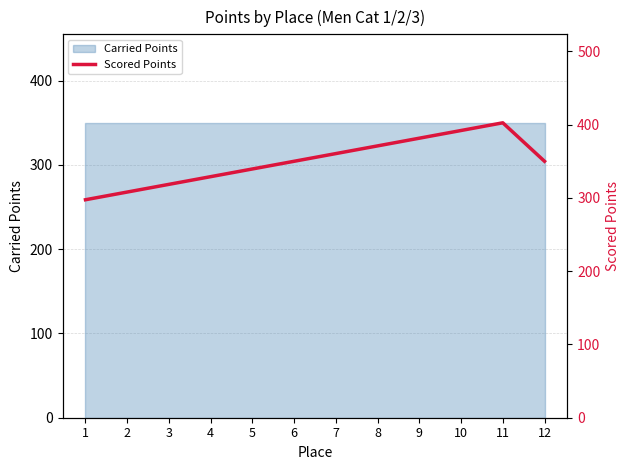

List the labels in order of value, largest first.

11, 10, 9, 8, 7, 6, 12, 5, 4, 3, 2, 1